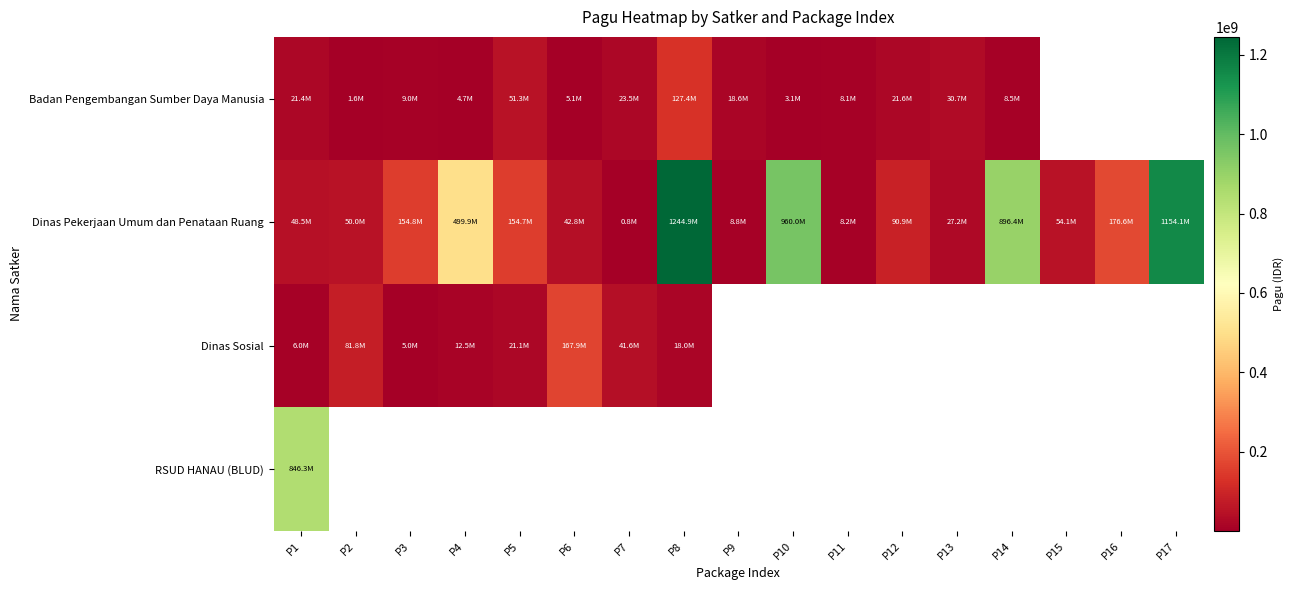

How many data points does each series have?

17